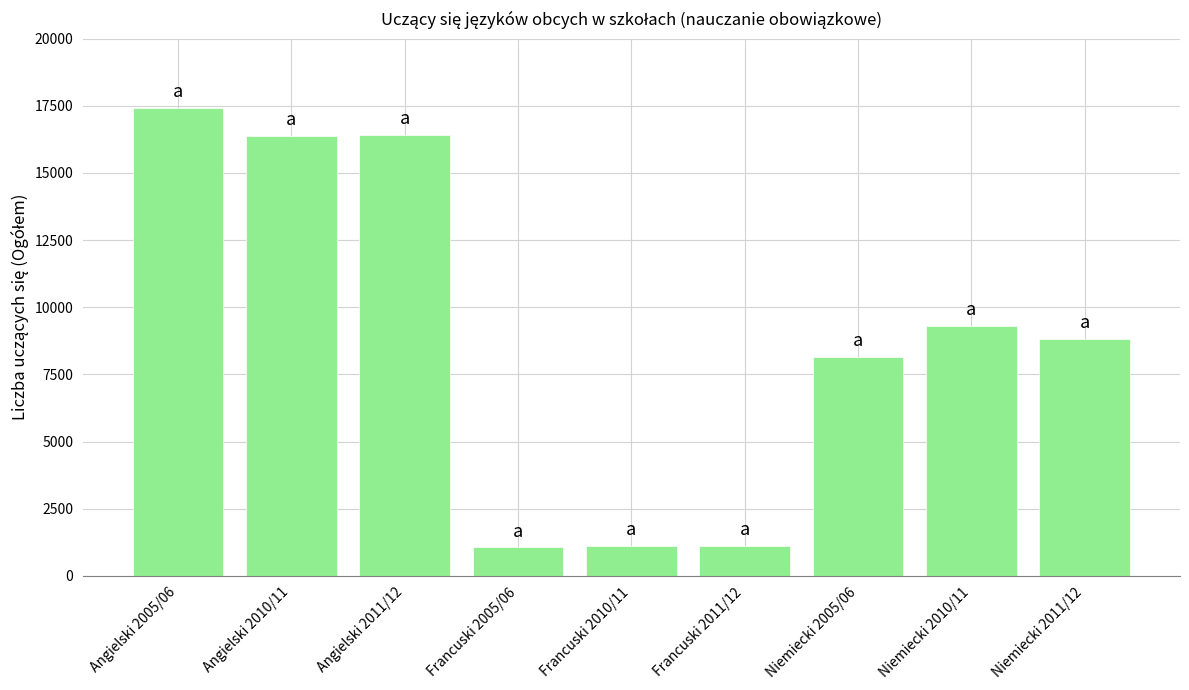

What is the difference between the maximum and minimum values?

16364